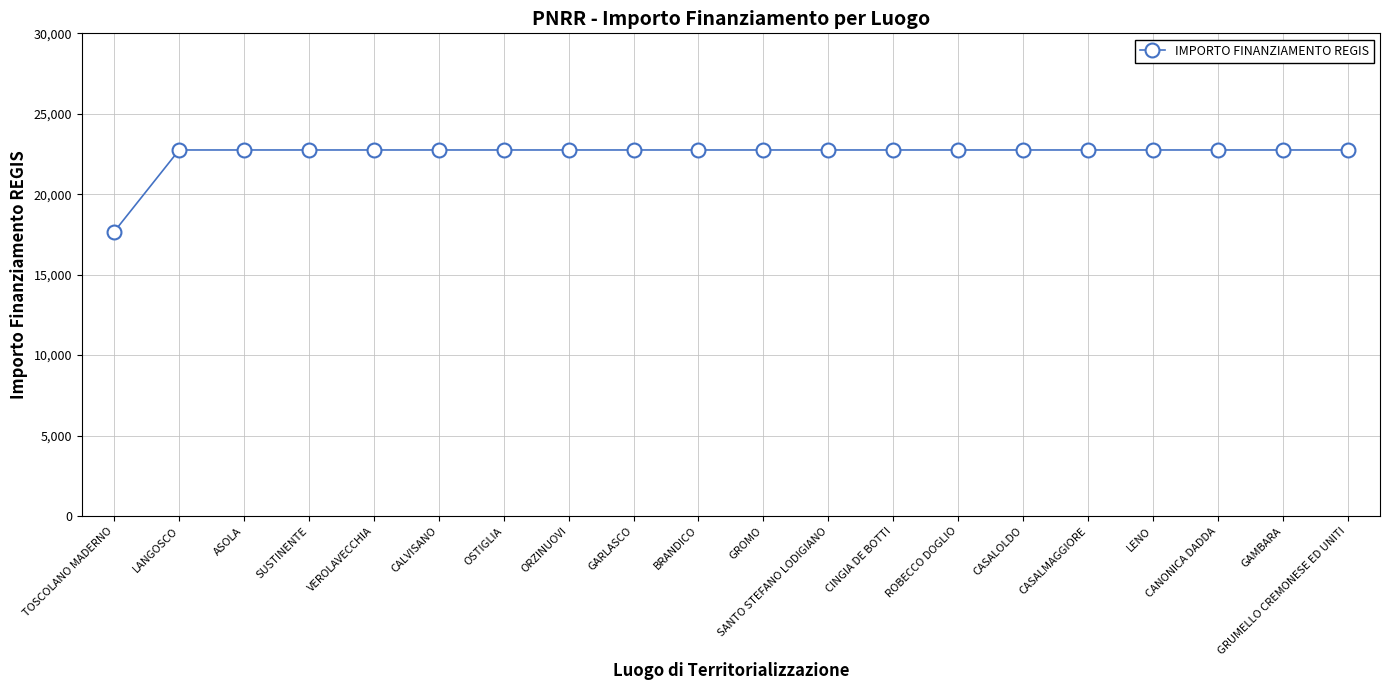

How many series are shown in this chart?

1